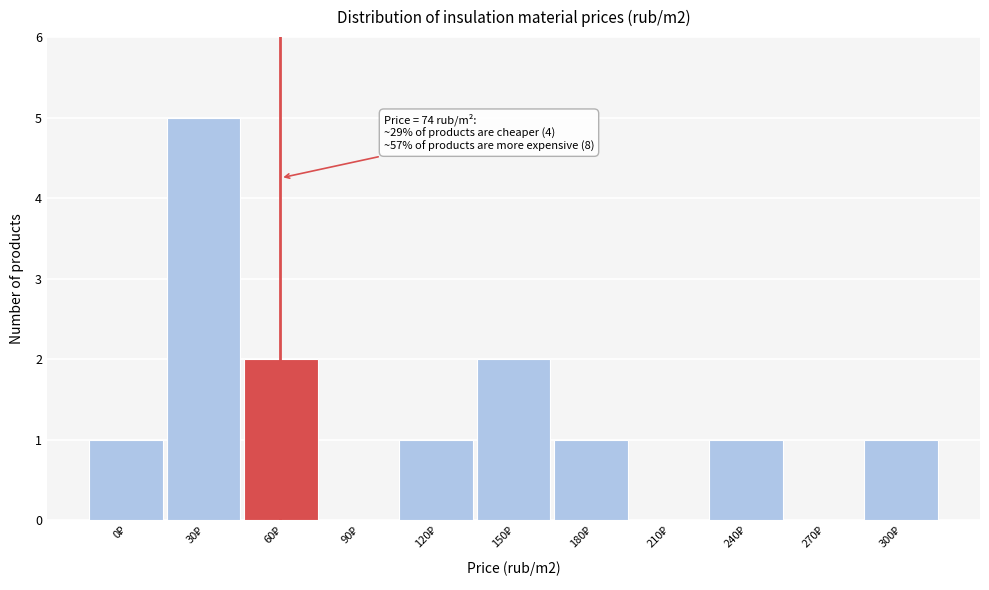

What is the greatest value displayed?

5